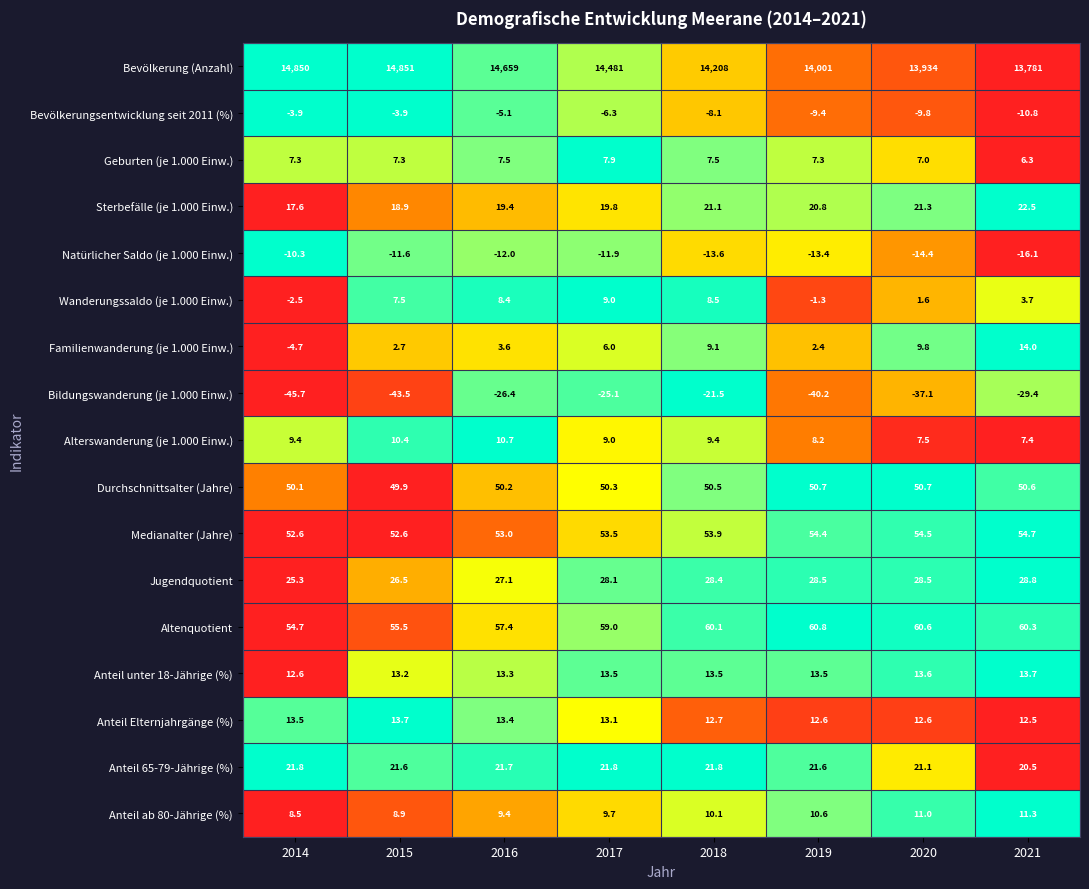

Which series has the largest total across all categories?

Bevölkerung (Anzahl)